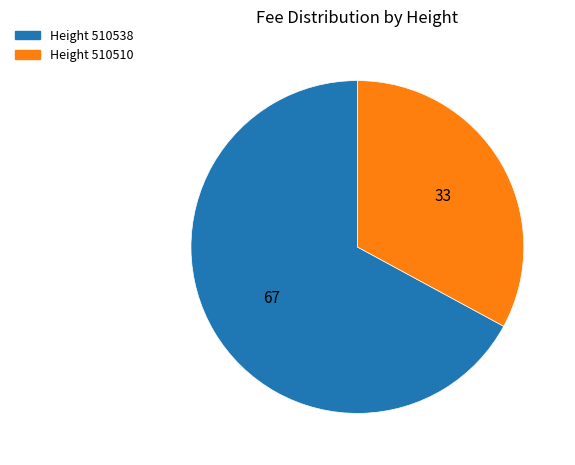

Which category accounts for the majority?

Height 510538